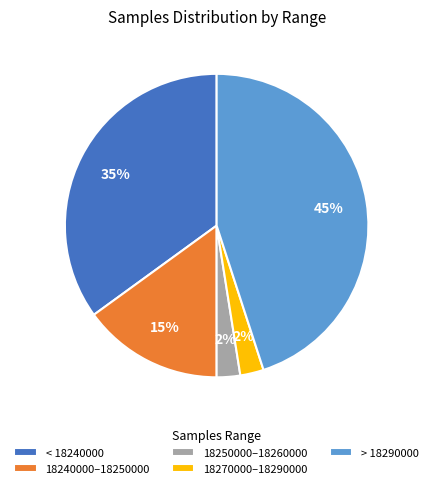

To the nearest percent, what is the average slice percentage?

20%